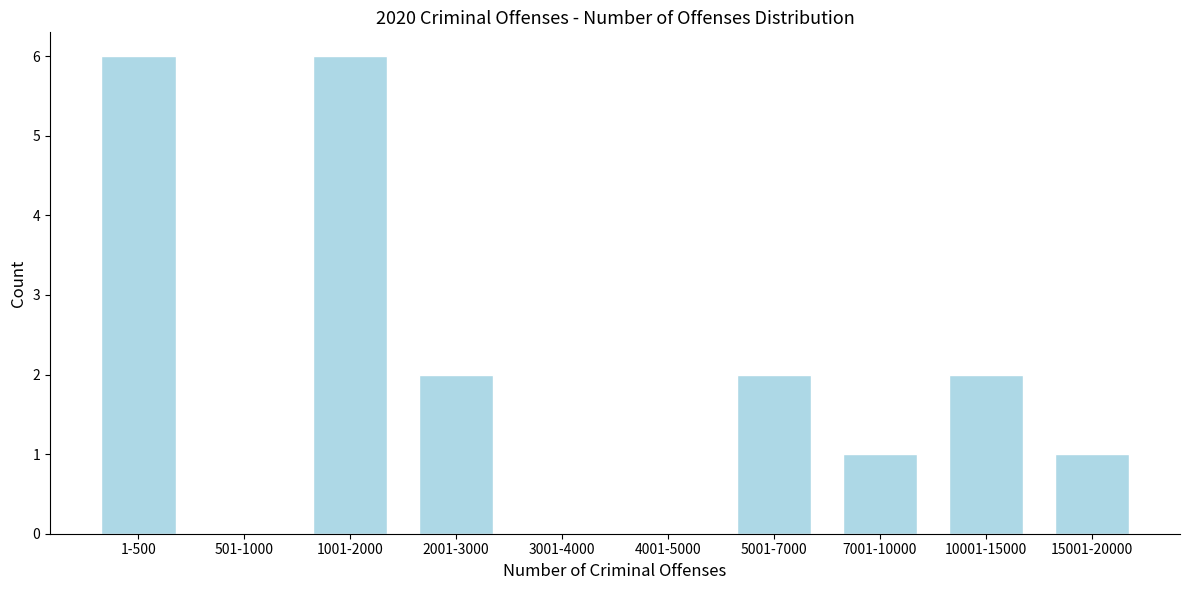

Reading left to right, extract all data points from this chart.

1-500=6	501-1000=0	1001-2000=6	2001-3000=2	3001-4000=0	4001-5000=0	5001-7000=2	7001-10000=1	10001-15000=2	15001-20000=1